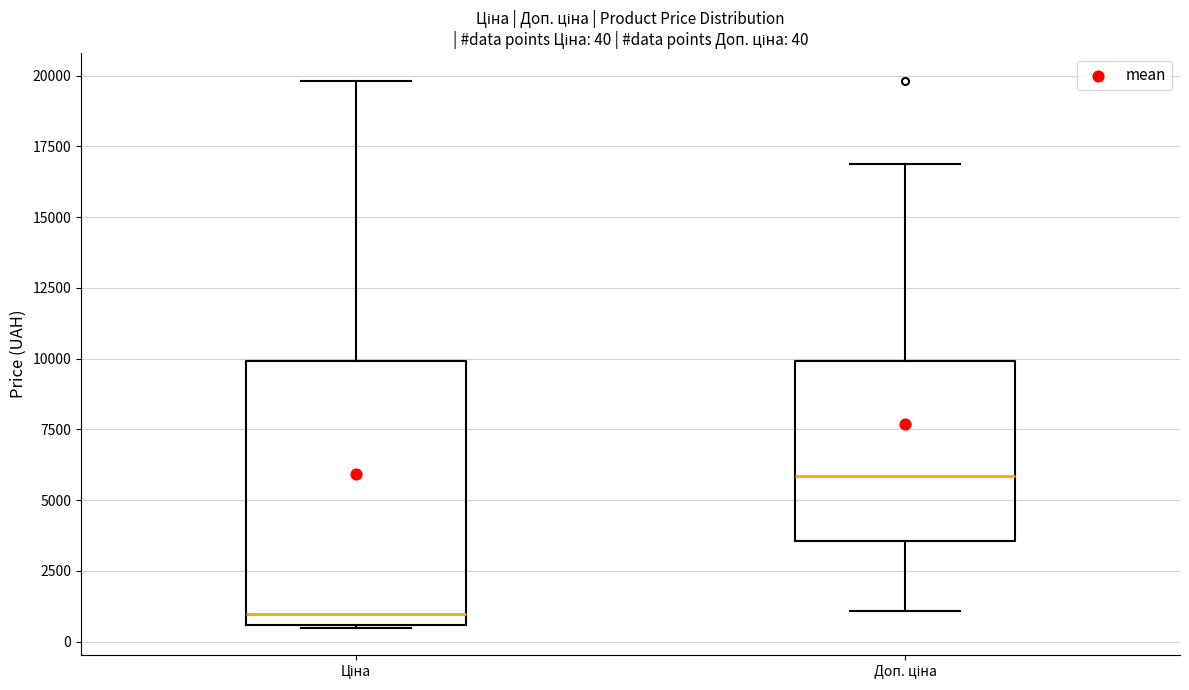

Which box's median line is the highest?

Доп. ціна